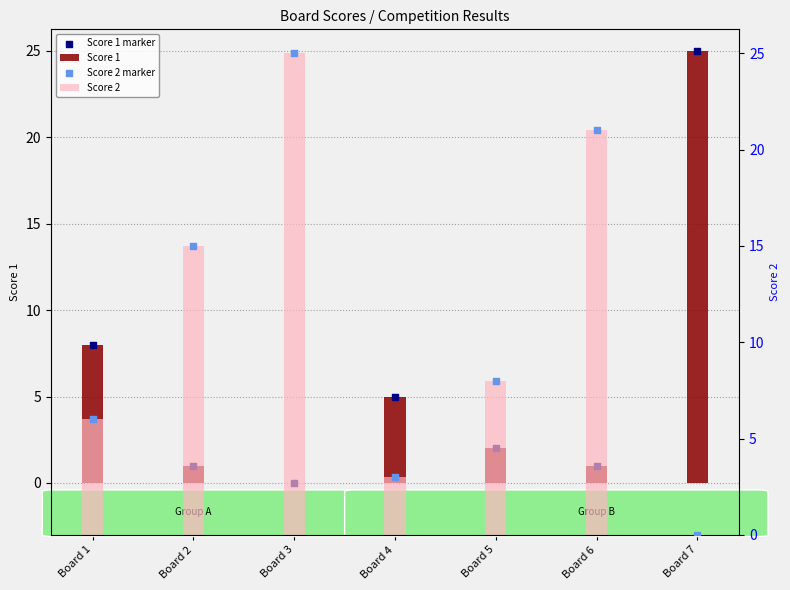

Which series contains the lowest Y value?

Score 1